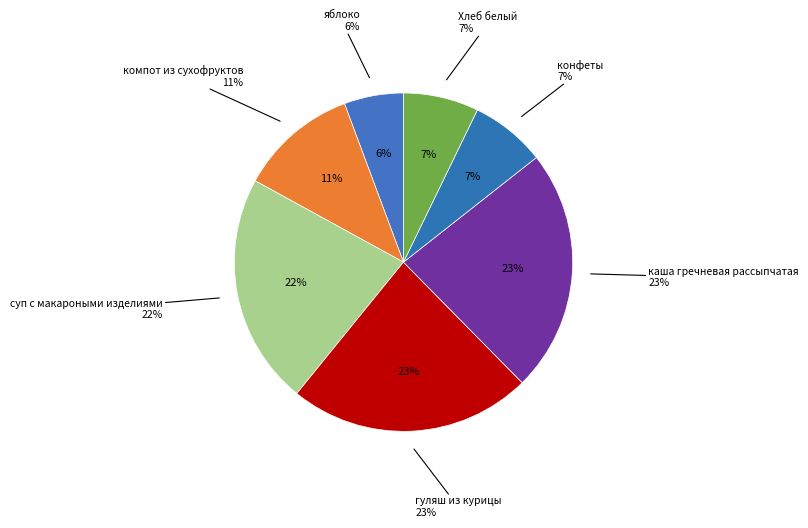

To the nearest percent, what portion does Хлеб белый represent?

7%